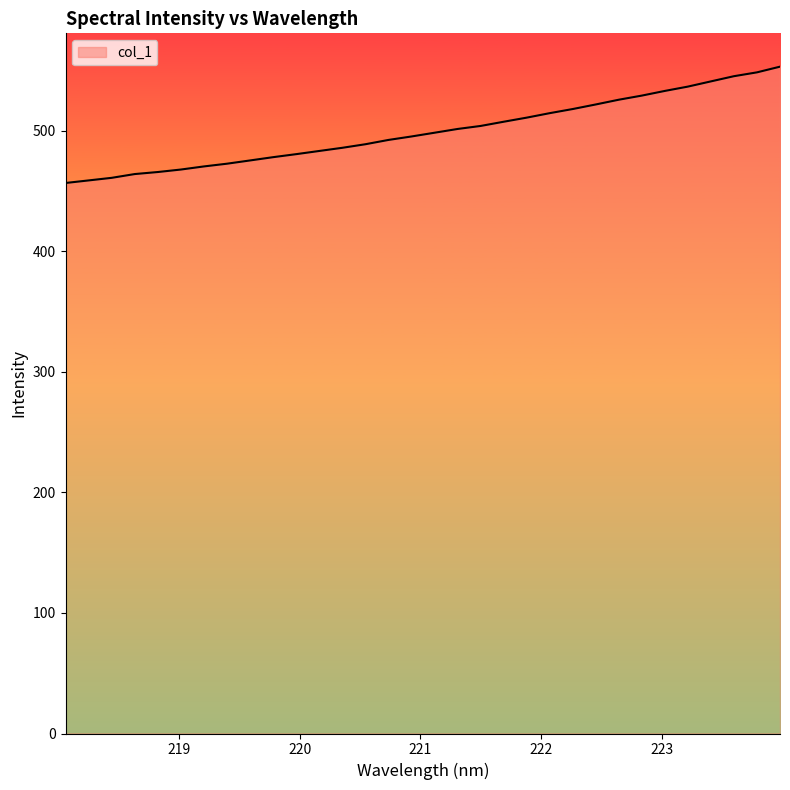

What is the minimum value shown in the chart?

456.6